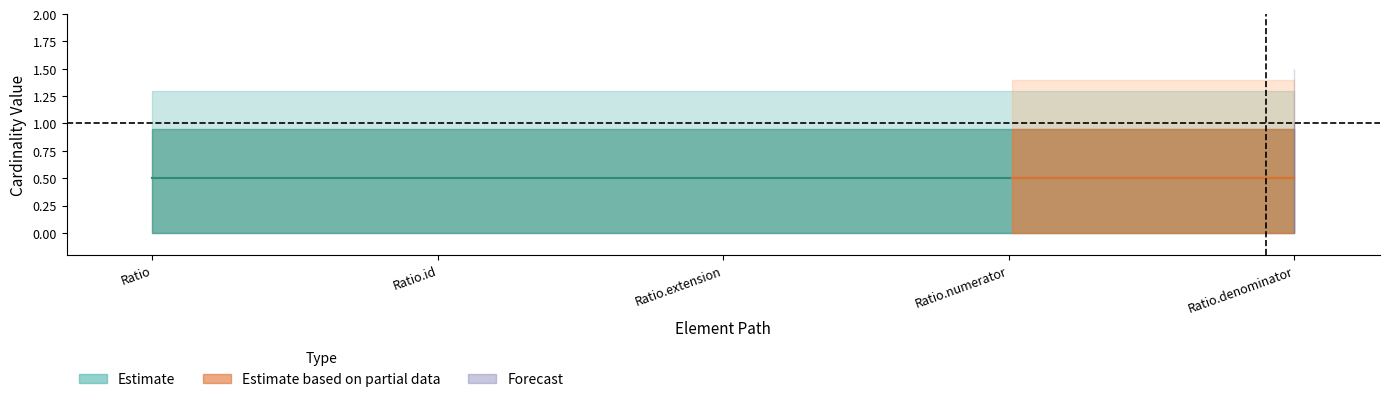

Does the chart display data point markers on the line(s)?

No